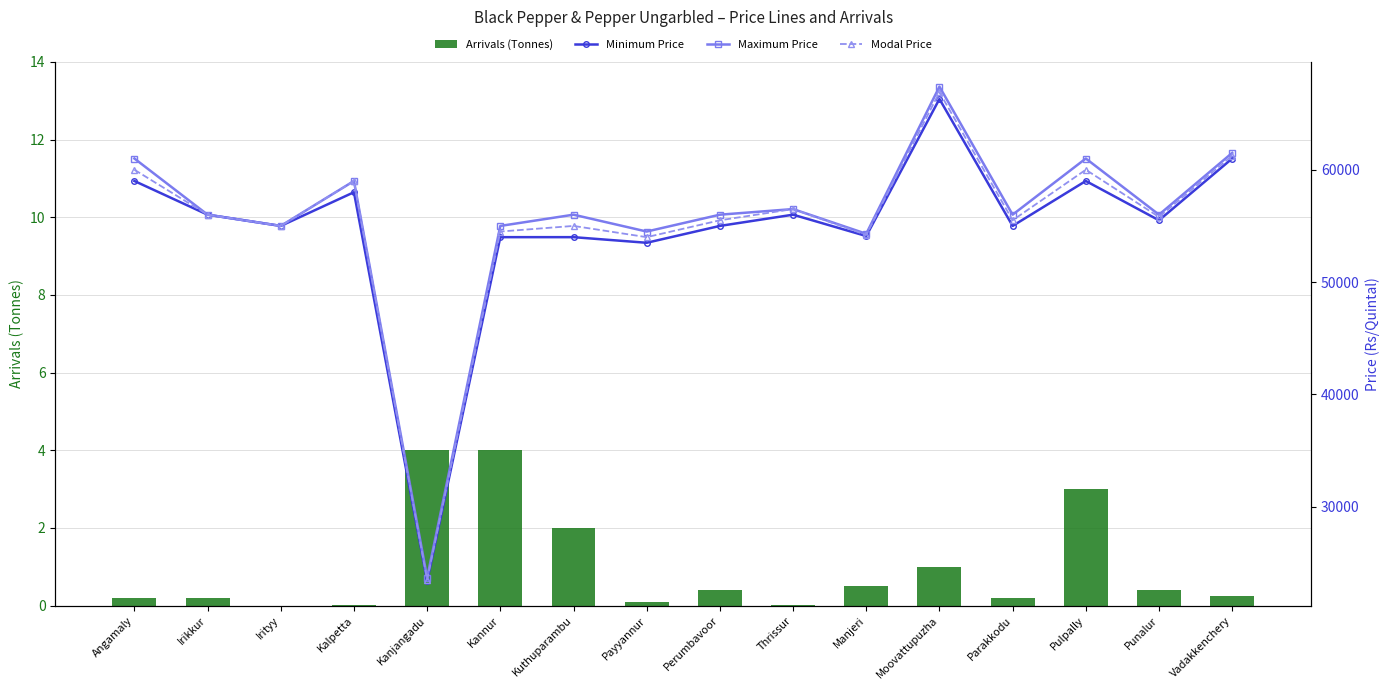

What is the label of the 16th bar from the left?

Vadakkenchery